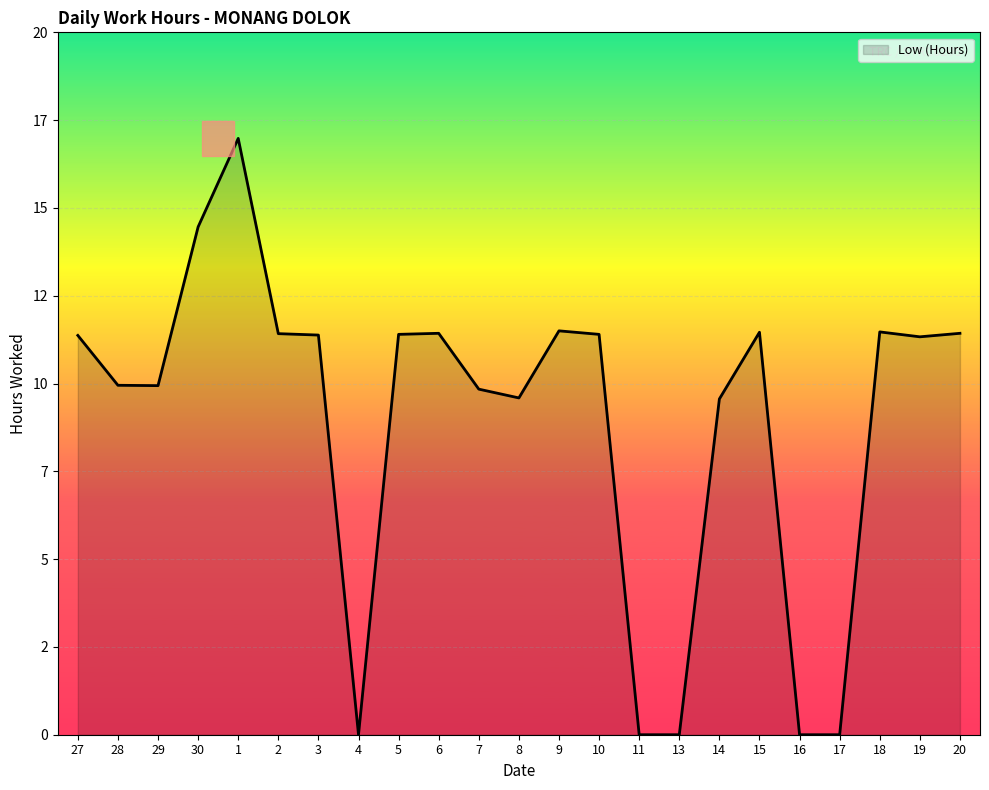

True or false: the data shows 13.7 at 7.

False